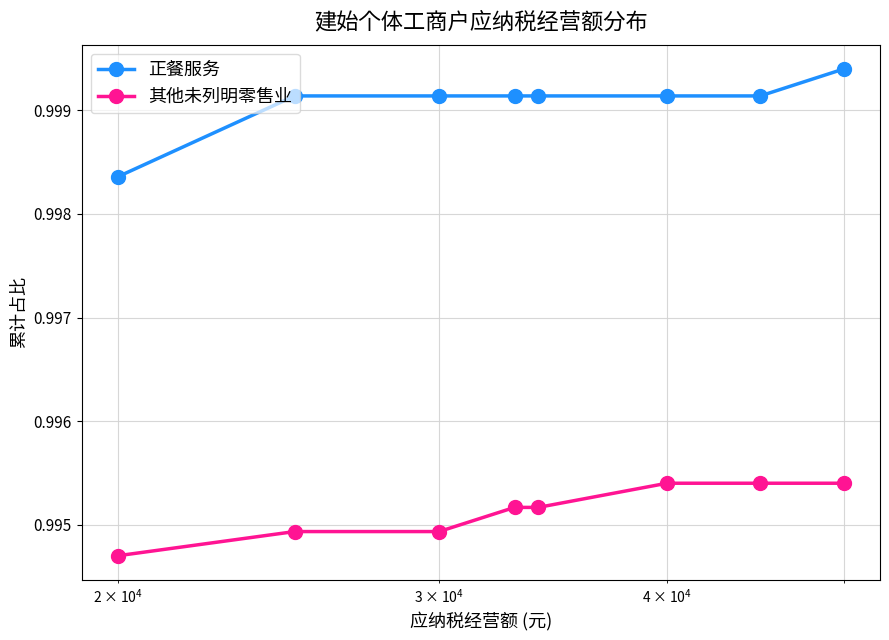

Does the chart have visible grid lines?

Yes